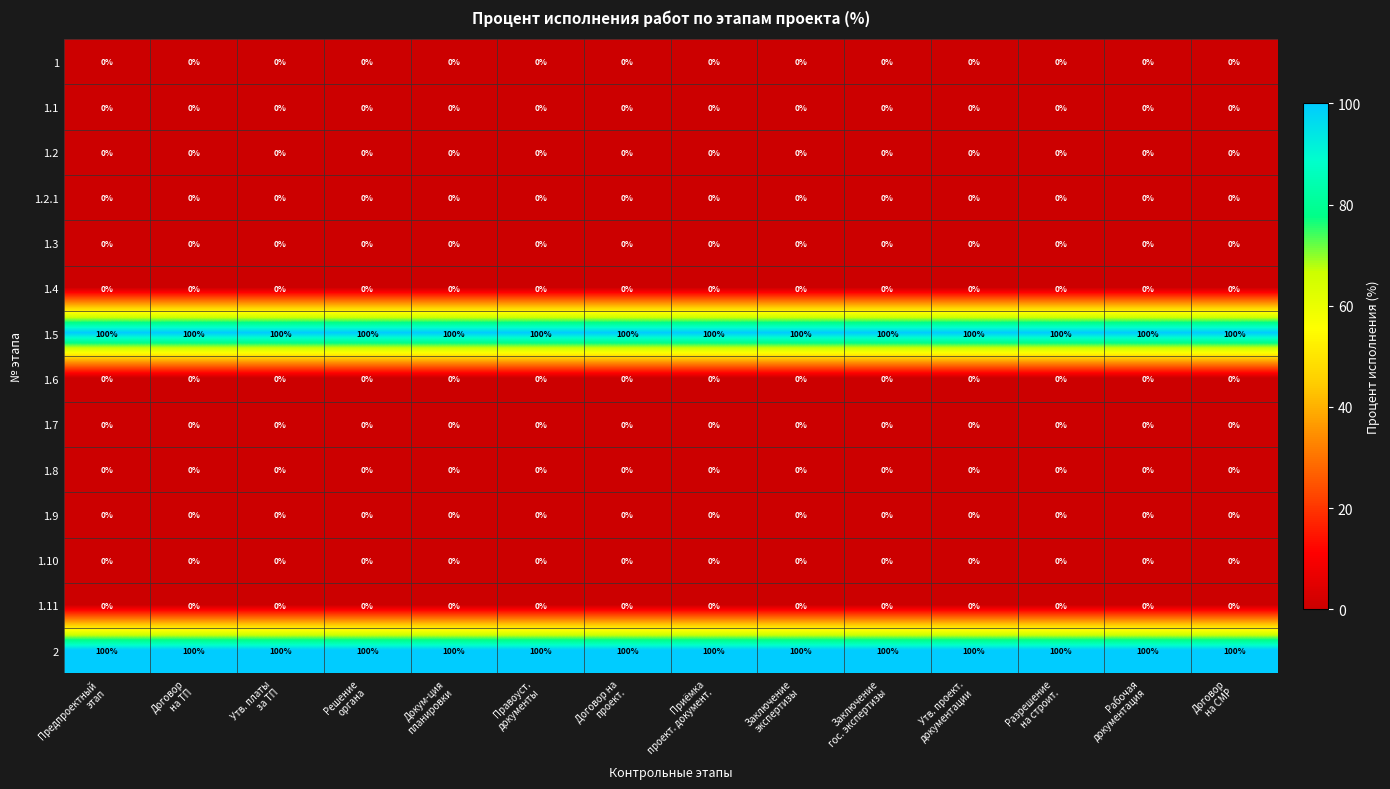

What is the maximum value shown in the chart?

100